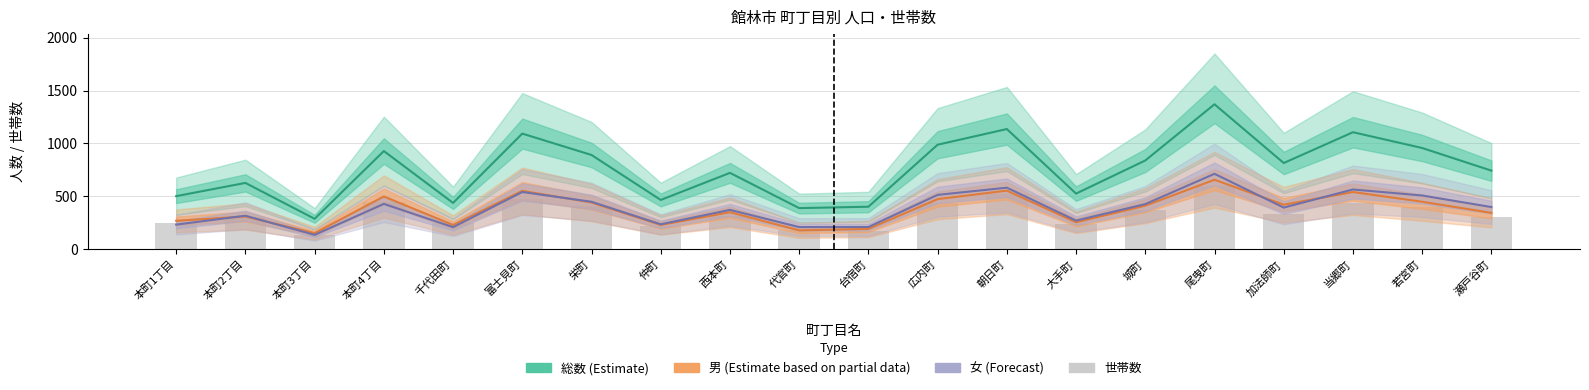

Is it true that 世帯数 equals 64 at 本町1丁目?

False